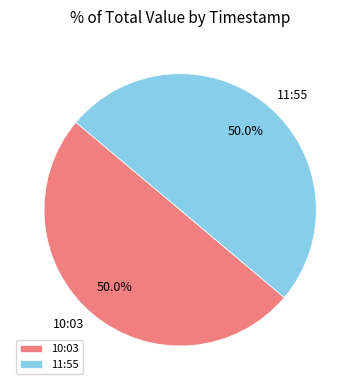

Approximately how many times larger is the value at 11:55 compared to 10:03?

1.0